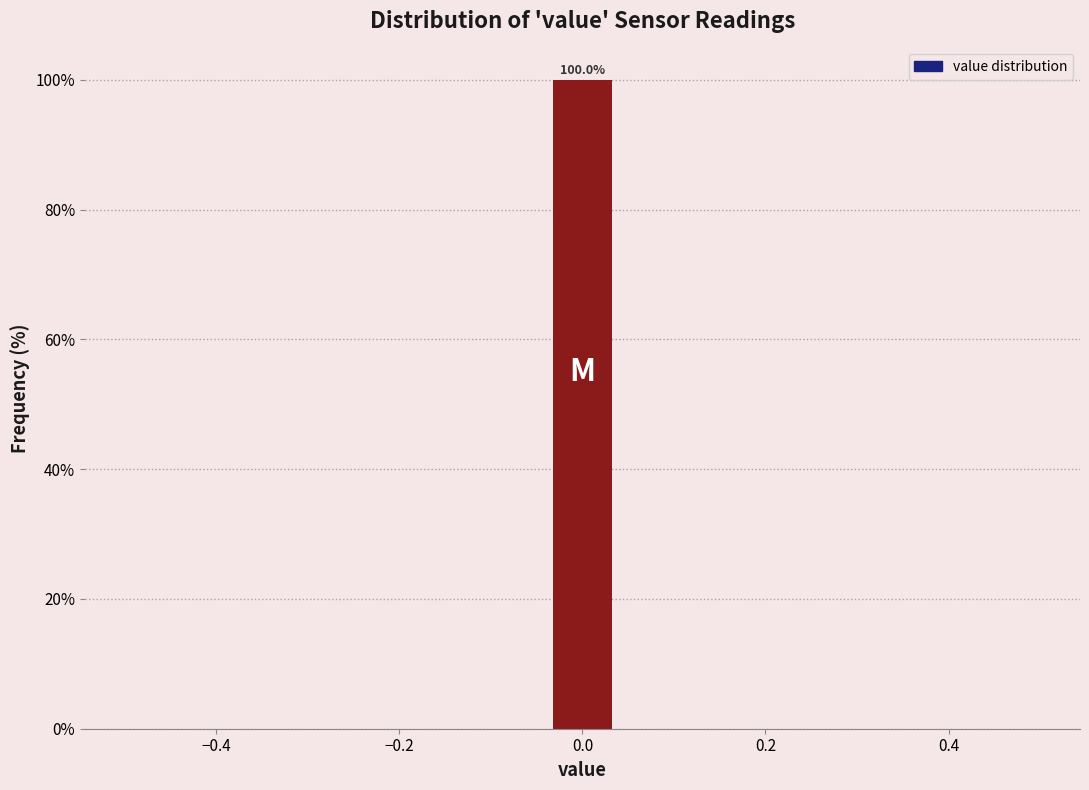

Read against the x-axis, roughly where is the centre of the tallest bar?

0.00